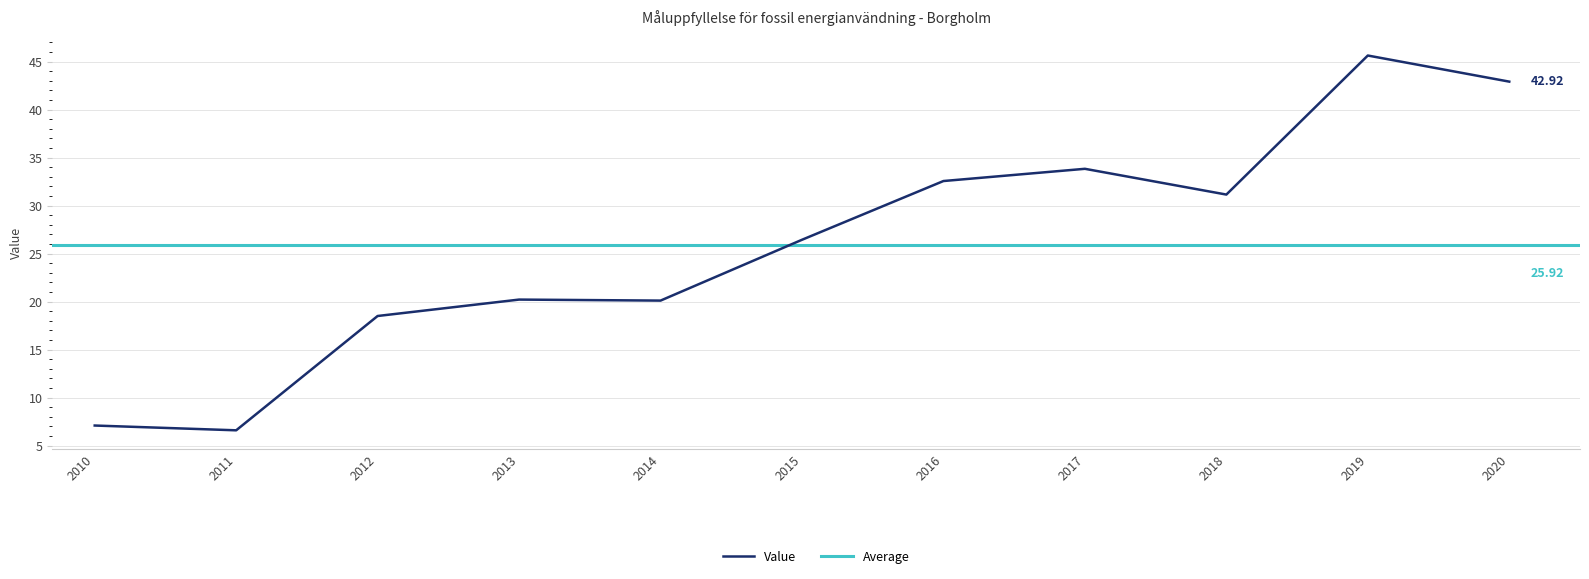

What value does the data have at 2010?

7.1